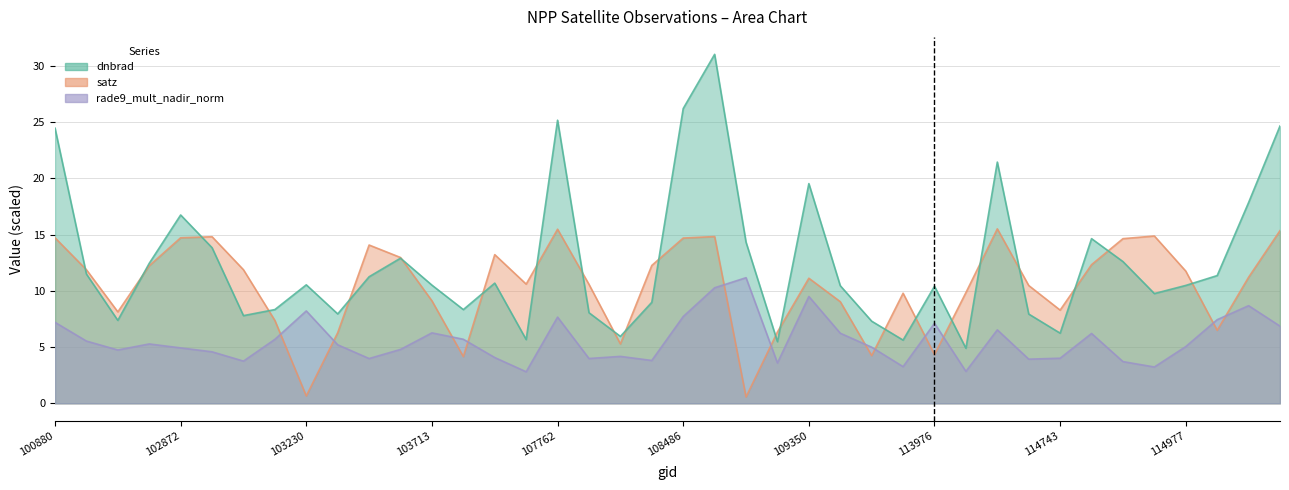

Is it true that rade9_mult_nadir_norm equals 2.3 at 109710?

False